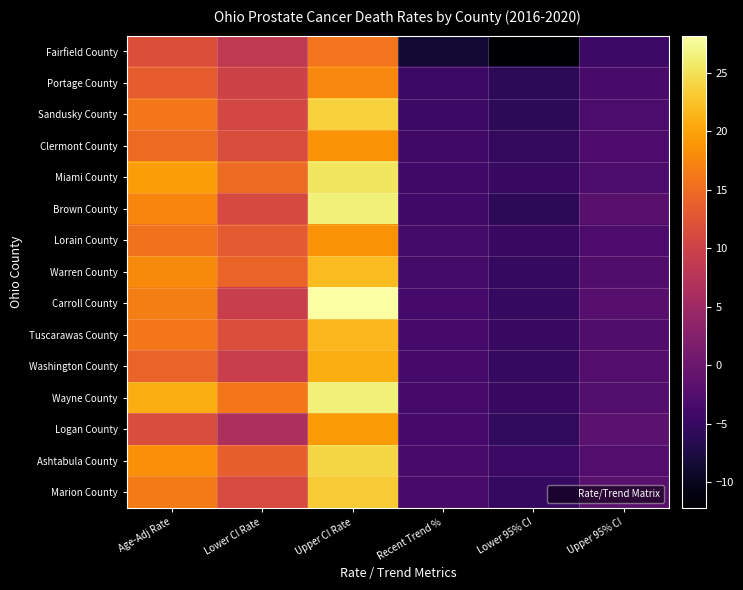

At which category does the chart reach its peak across all series?

Upper CI Rate